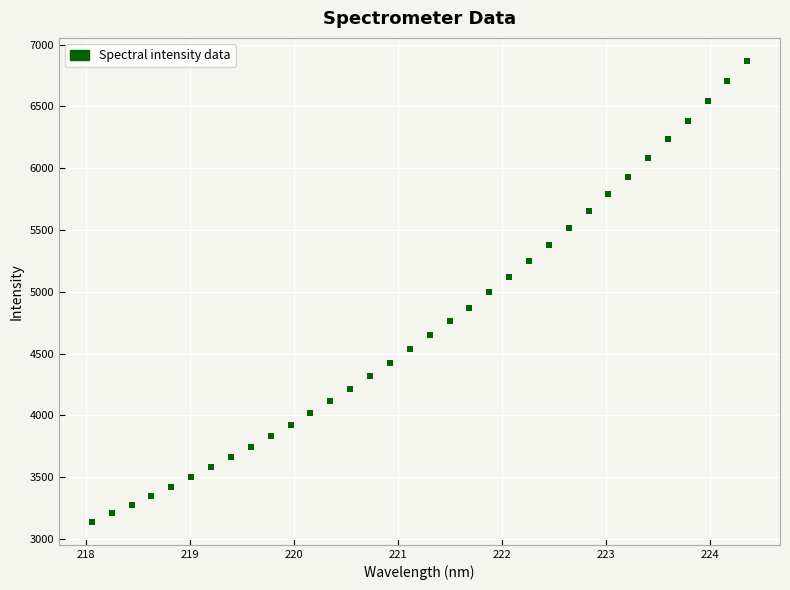

What is the range of X values (max minus min)?

6.3